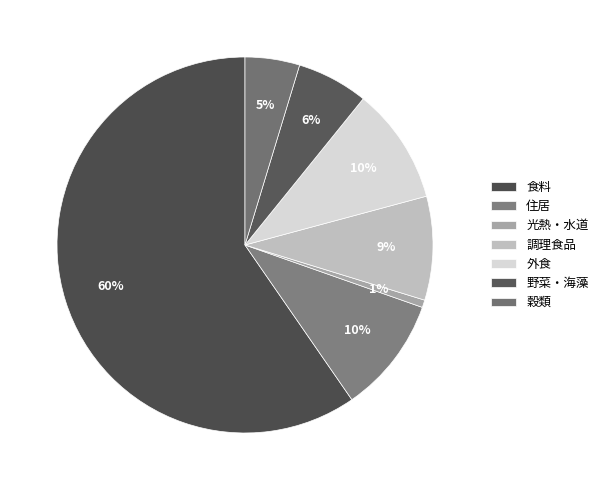

What is the largest slice in the pie chart?

食料